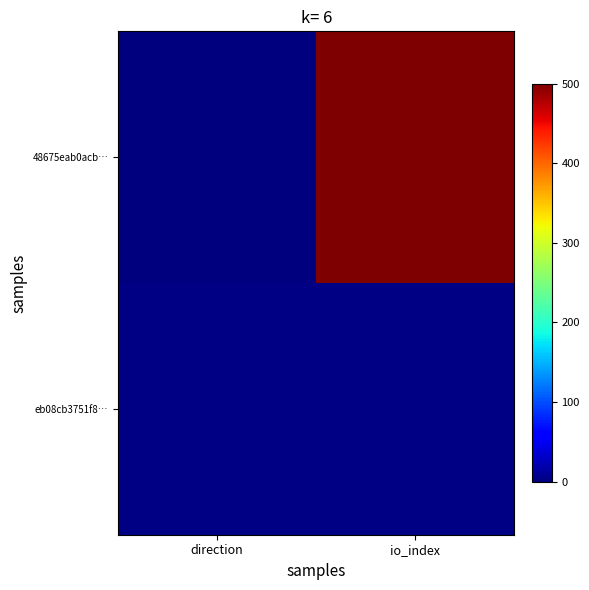

Between io_index and direction, which is larger?

io_index